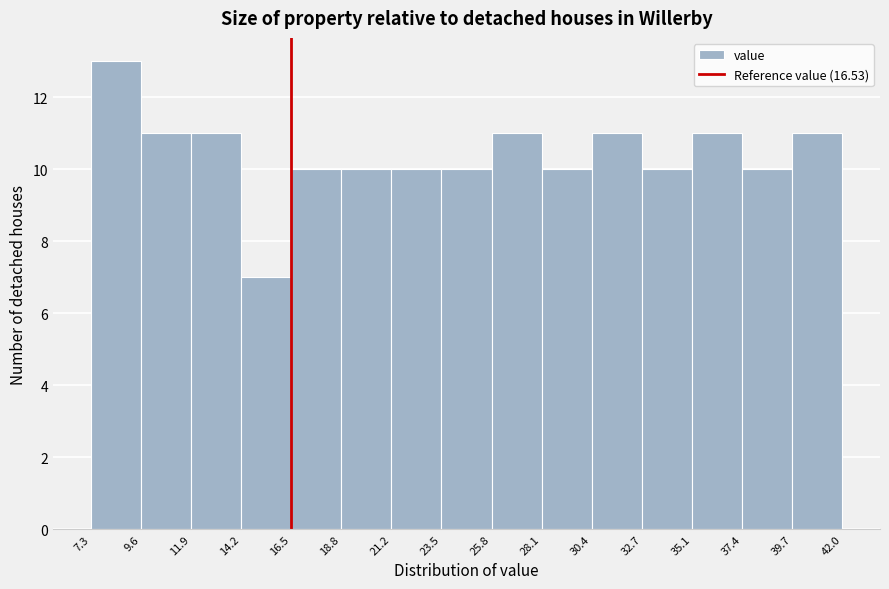

Over which range of the x-axis is the bar tallest?

7.3 to 9.6